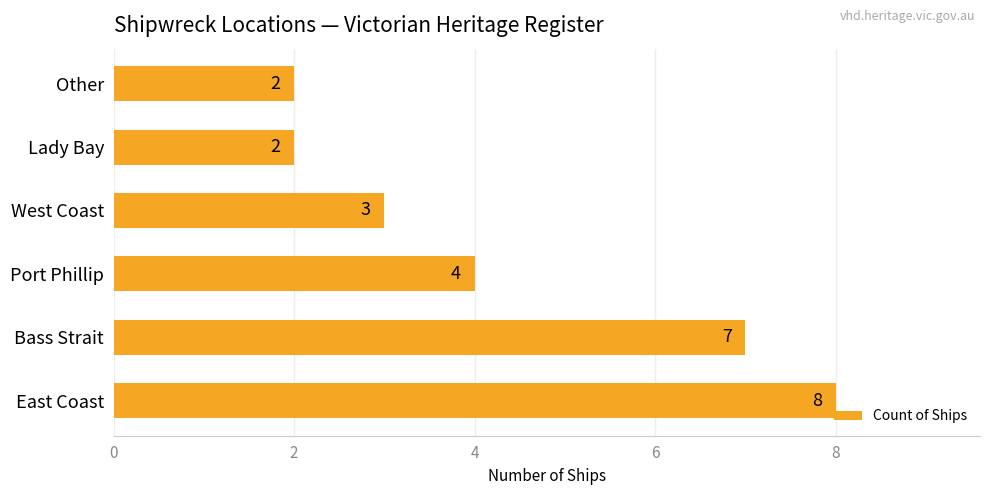

At which label is the value closest to 5?

Port Phillip